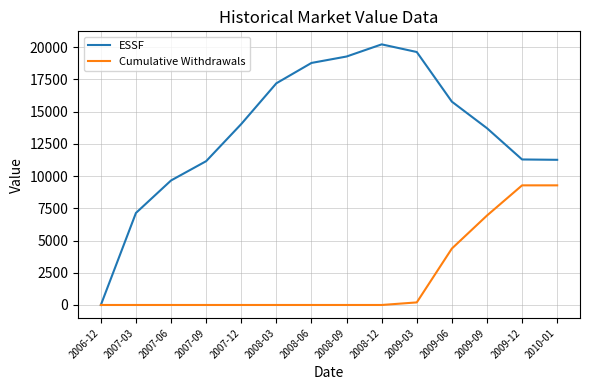

Rank the series at 2007-09 from lowest to highest value.

Cumulative Withdrawals, ESSF